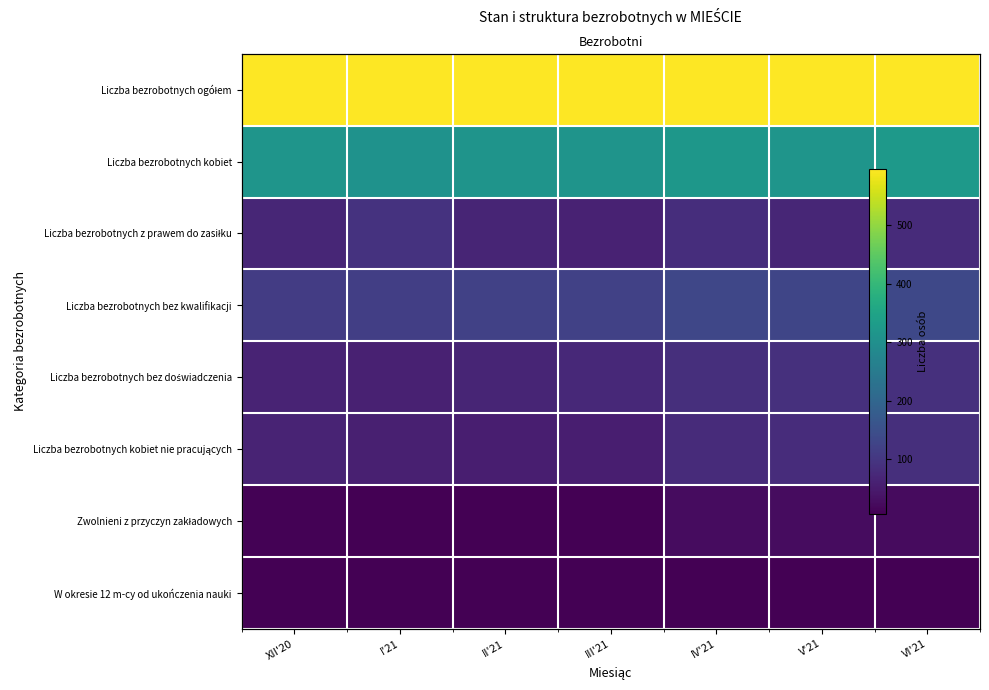

True or false: Liczba bezrobotnych ogółem has a value of 0.7 at II'21.

False